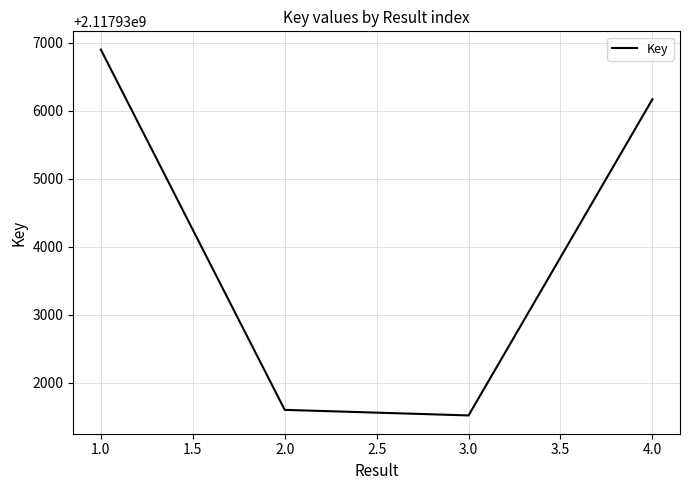

Is it true that the value at 2.0 is 2939925760?

False